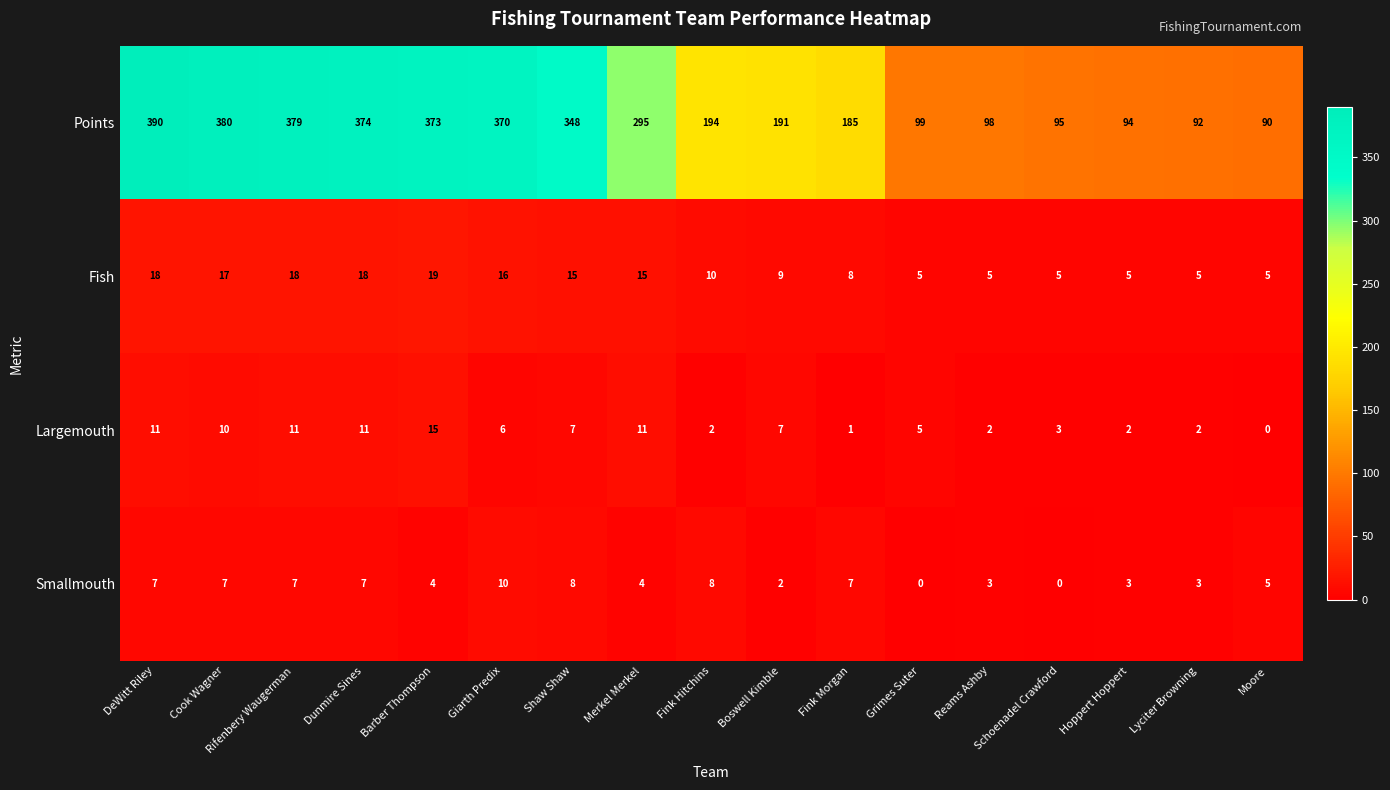

Rank the series by their maximum value, from lowest to highest.

Smallmouth, Largemouth, Fish, Points